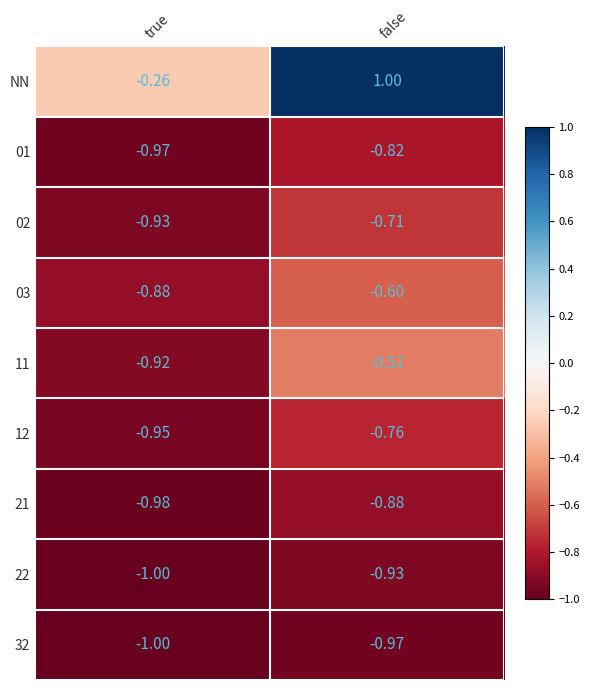

At which category does the chart reach its peak across all series?

false